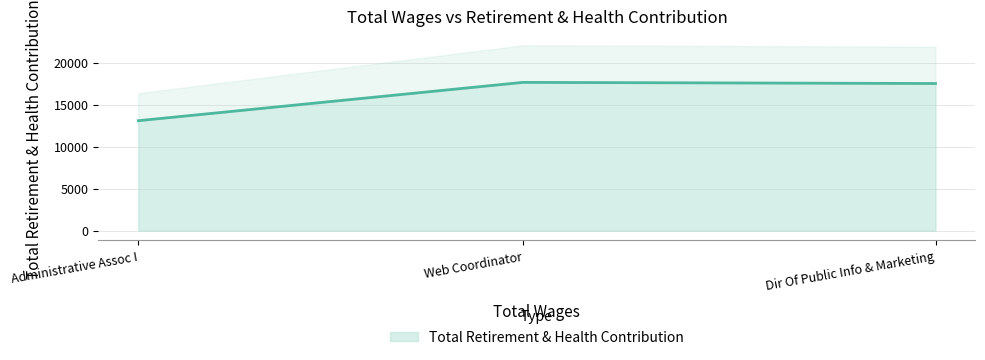

Which category has the lowest value in the Total Retirement & Health Contribution series?

Administrative Assoc I